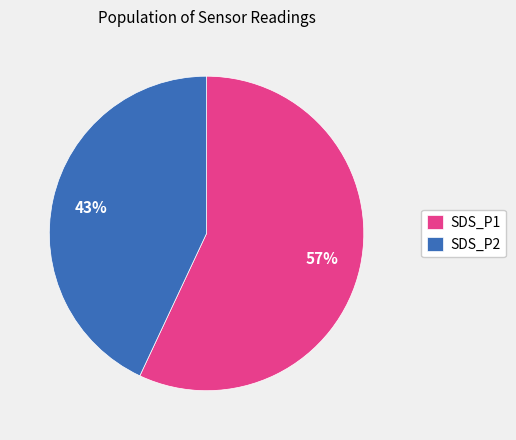

How many segments does this pie chart have?

2